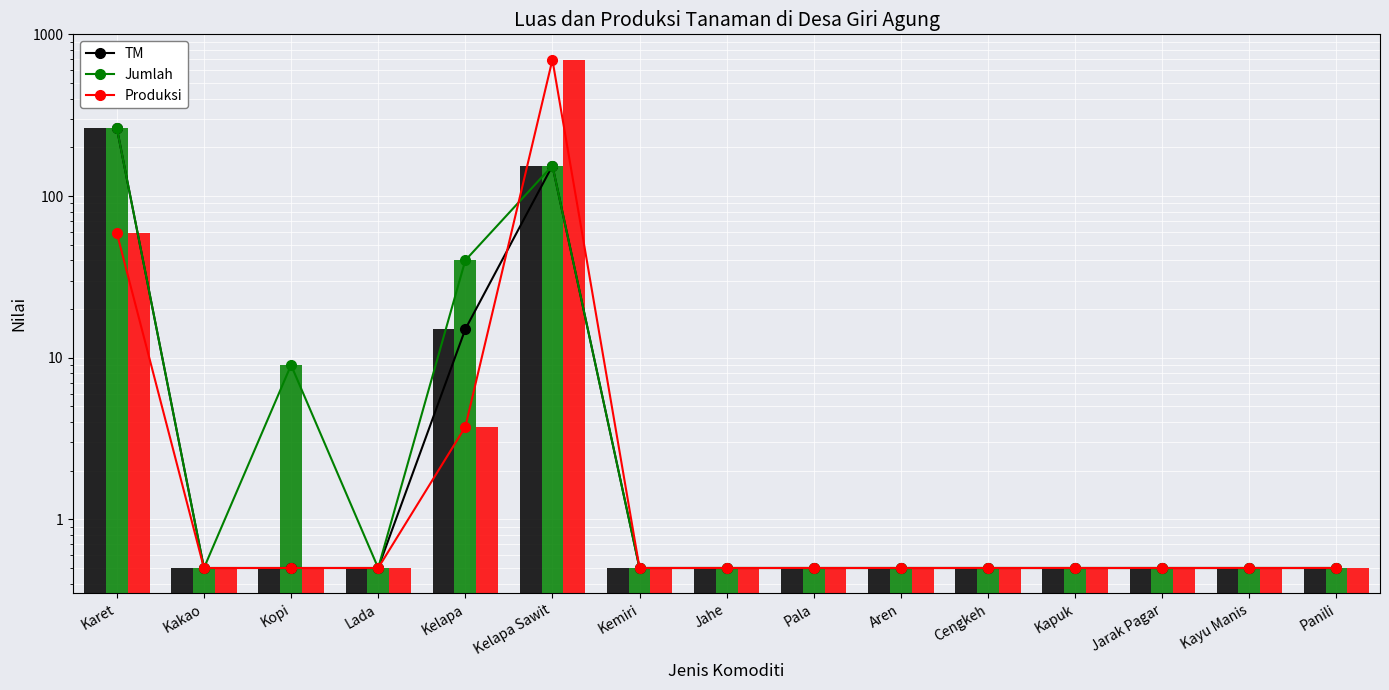

What is the maximum value for TM (bar)?

263.0